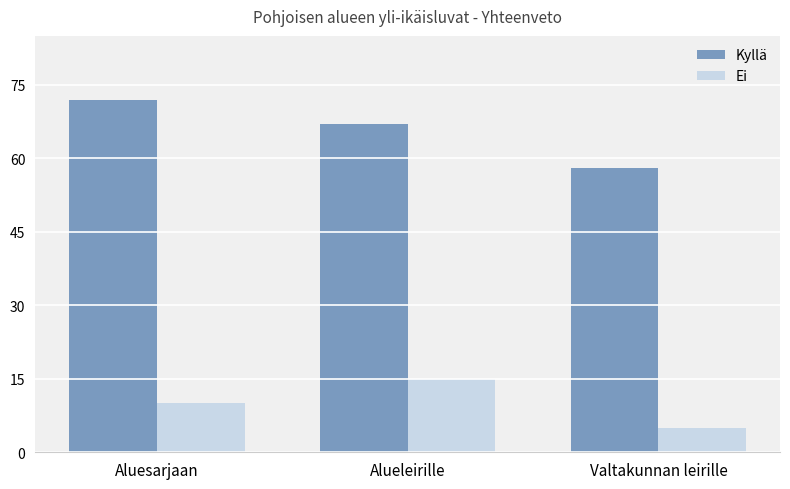

The Ei series shows 5 at Aluesarjaan. True or false?

False